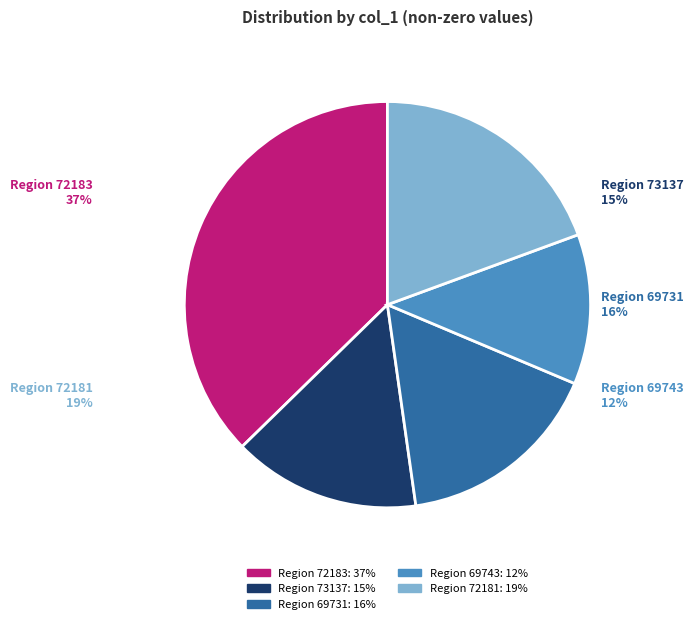

What is the total percentage of 72181 and 69731?

35.8%